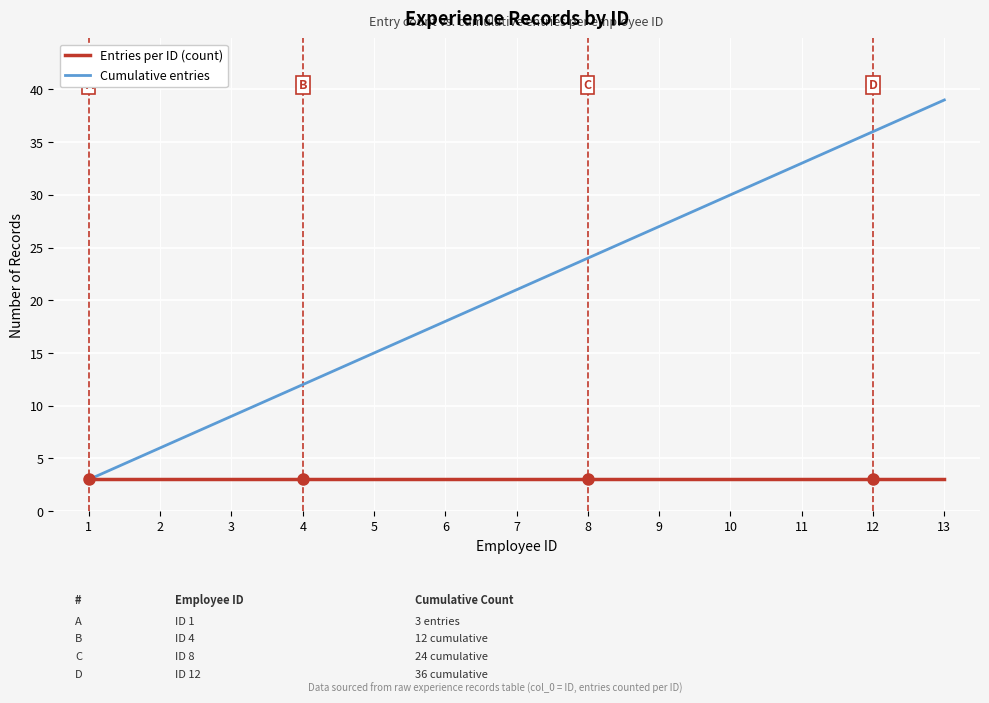

What are all the series names shown in the legend?

Entries per ID (count), Cumulative entries